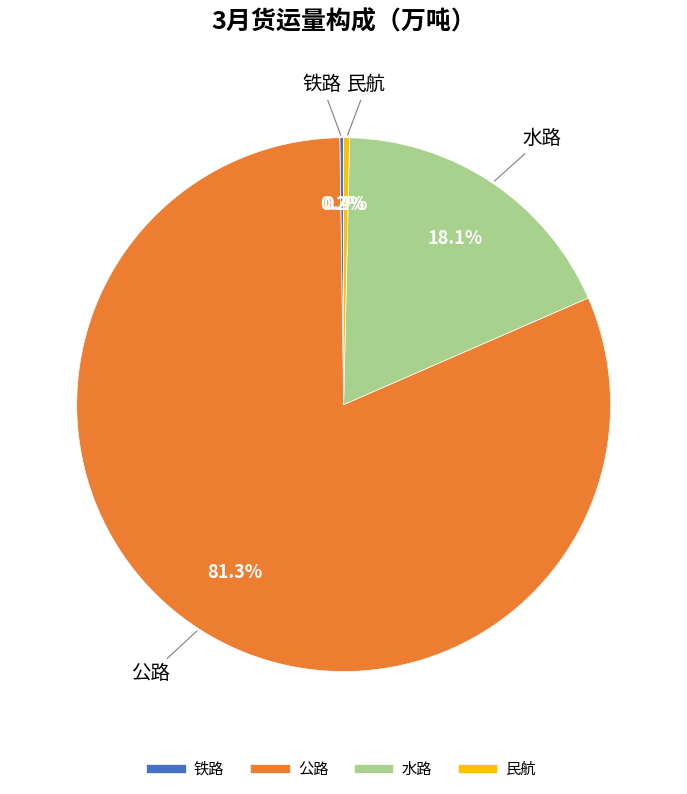

To the nearest percent, what is the combined percentage of 民航 and 水路?

18%